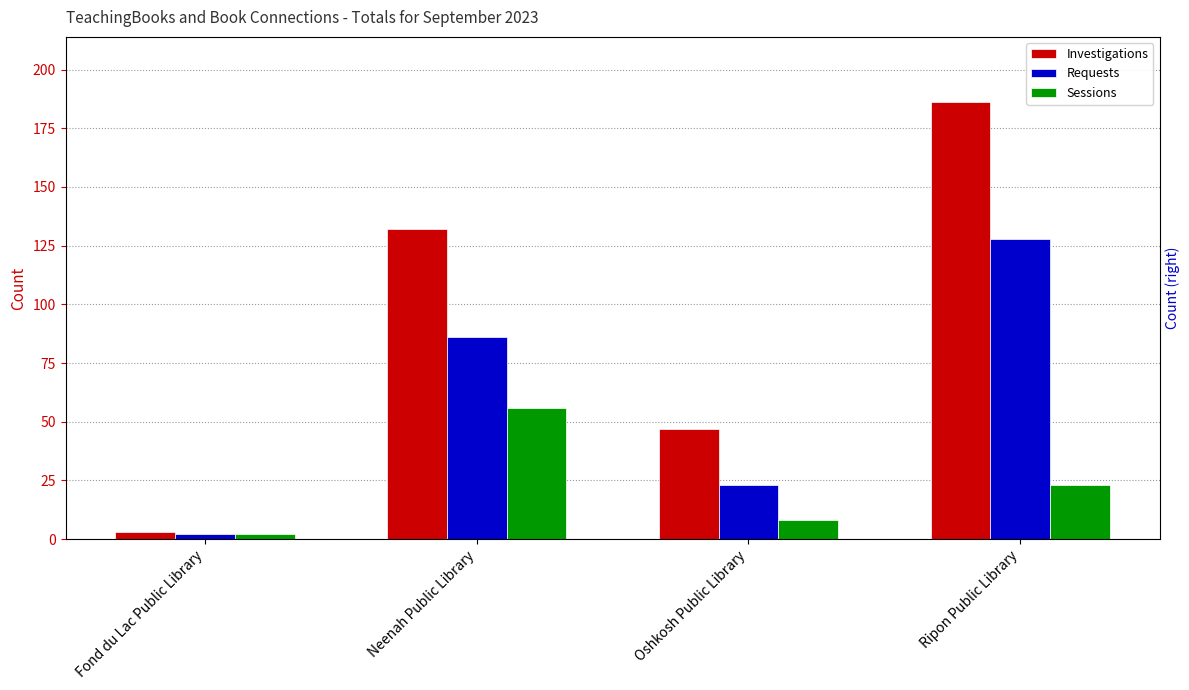

At which label does Requests reach its minimum?

Fond du Lac Public Library